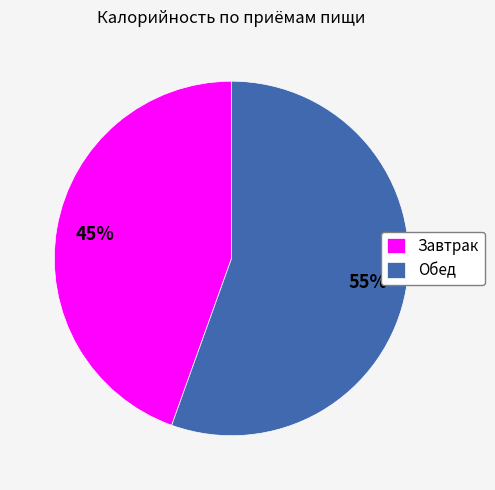

Is the sum of Обед and Завтрак greater than half?

Yes